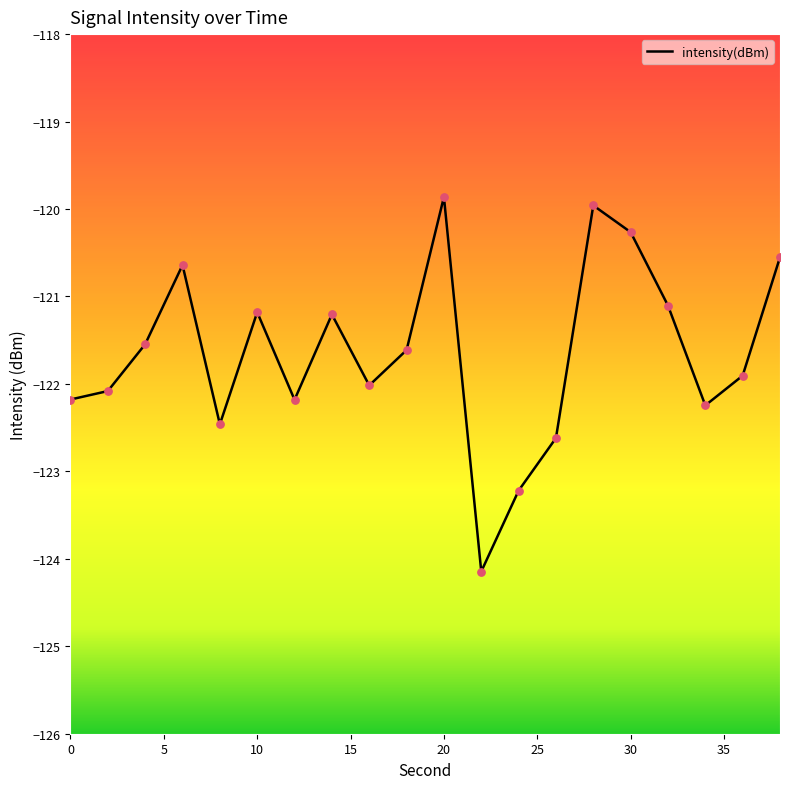

What is the maximum value shown in the chart?

-119.9